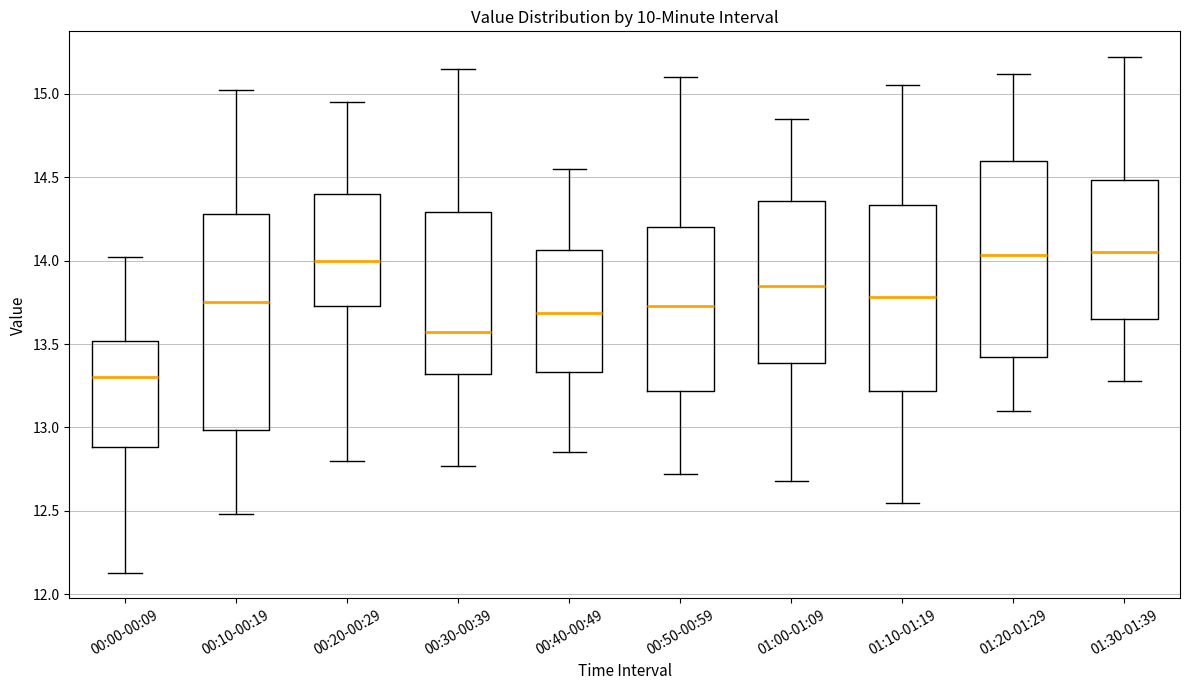

Reading left to right, read every box against the y-axis: the position of its median line, the range the box covers, and the ends of its whiskers. The values are not printed on the chart, so give them approximately, as read against the axis.

00:00-00:09: median 13.30, box 12.90 to 13.50, whiskers 12.15 to 14.00
00:10-00:19: median 13.75, box 13.00 to 14.30, whiskers 12.50 to 15.00
00:20-00:29: median 14.00, box 13.75 to 14.40, whiskers 12.80 to 14.95
00:30-00:39: median 13.60, box 13.30 to 14.30, whiskers 12.75 to 15.15
00:40-00:49: median 13.70, box 13.35 to 14.05, whiskers 12.85 to 14.55
00:50-00:59: median 13.75, box 13.20 to 14.20, whiskers 12.70 to 15.10
01:00-01:09: median 13.85, box 13.40 to 14.35, whiskers 12.70 to 14.85
01:10-01:19: median 13.80, box 13.20 to 14.35, whiskers 12.55 to 15.05
01:20-01:29: median 14.05, box 13.40 to 14.60, whiskers 13.10 to 15.10
01:30-01:39: median 14.05, box 13.65 to 14.50, whiskers 13.30 to 15.20